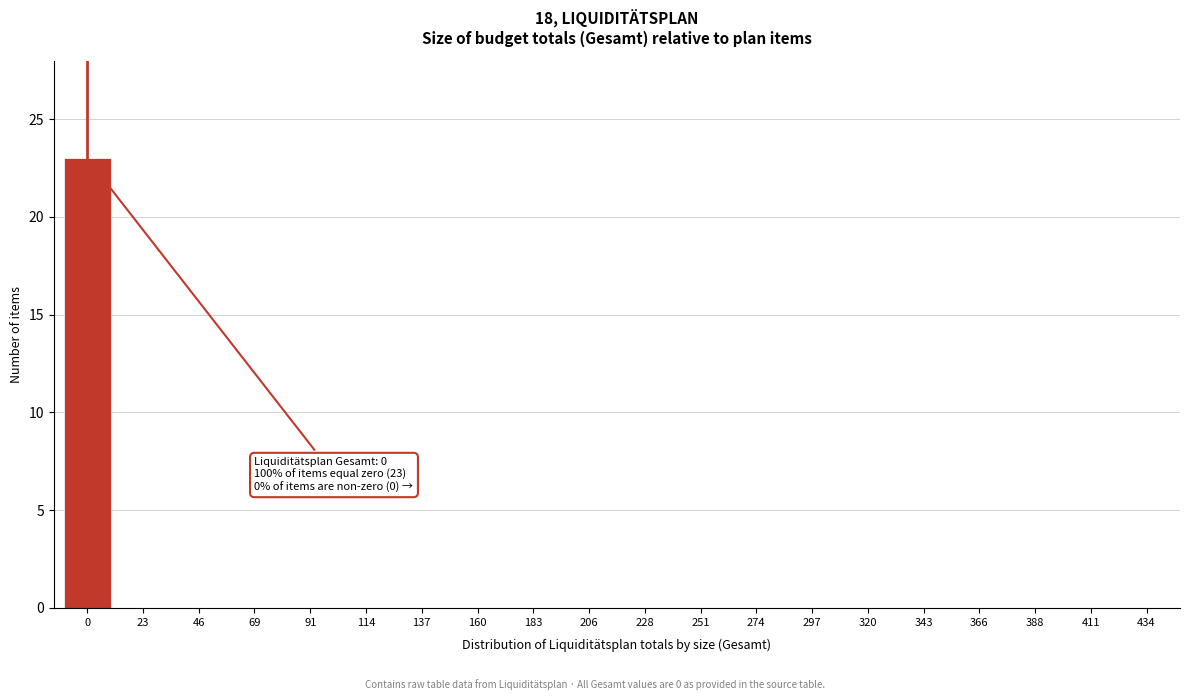

Reading right to left, extract all data points from this chart.

434=0	411=0	388=0	366=0	343=0	320=0	297=0	274=0	251=0	228=0	206=0	183=0	160=0	137=0	114=0	91=0	69=0	46=0	23=0	0=23